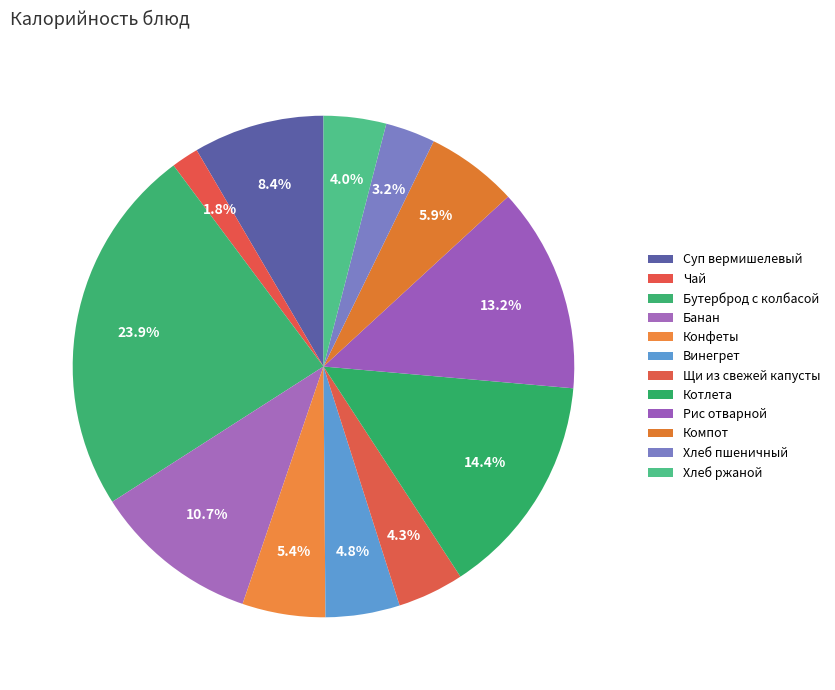

How many slices are in this pie chart?

12